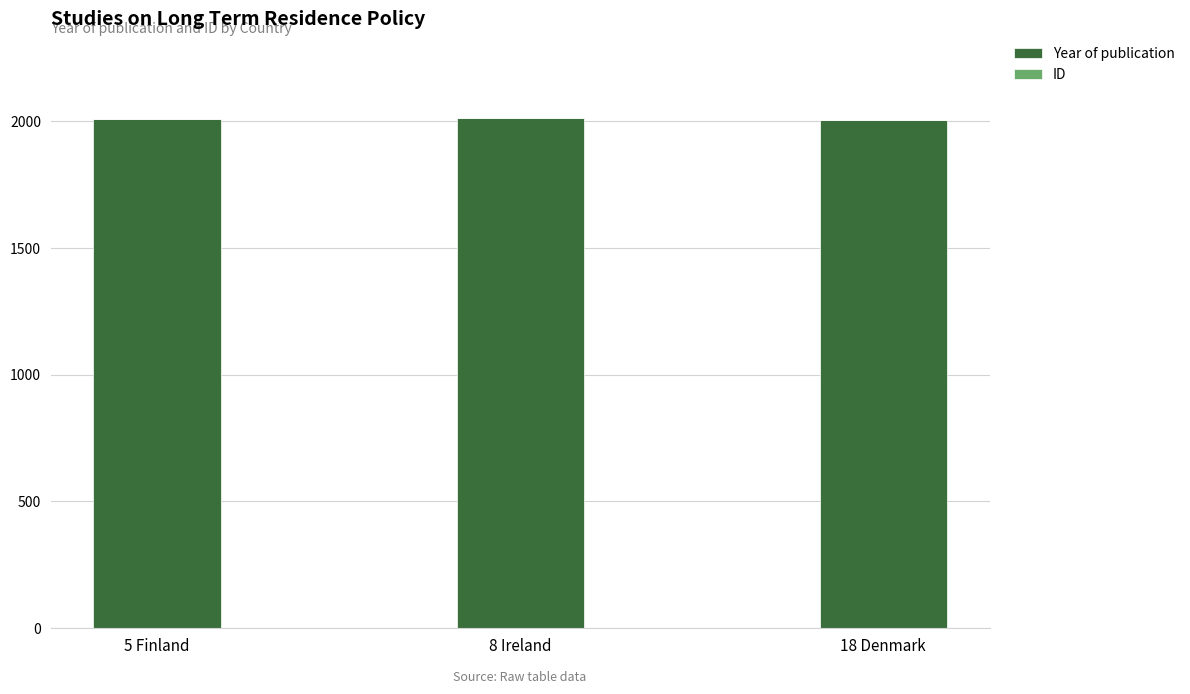

What is the sum of all Year of publication values?

6025